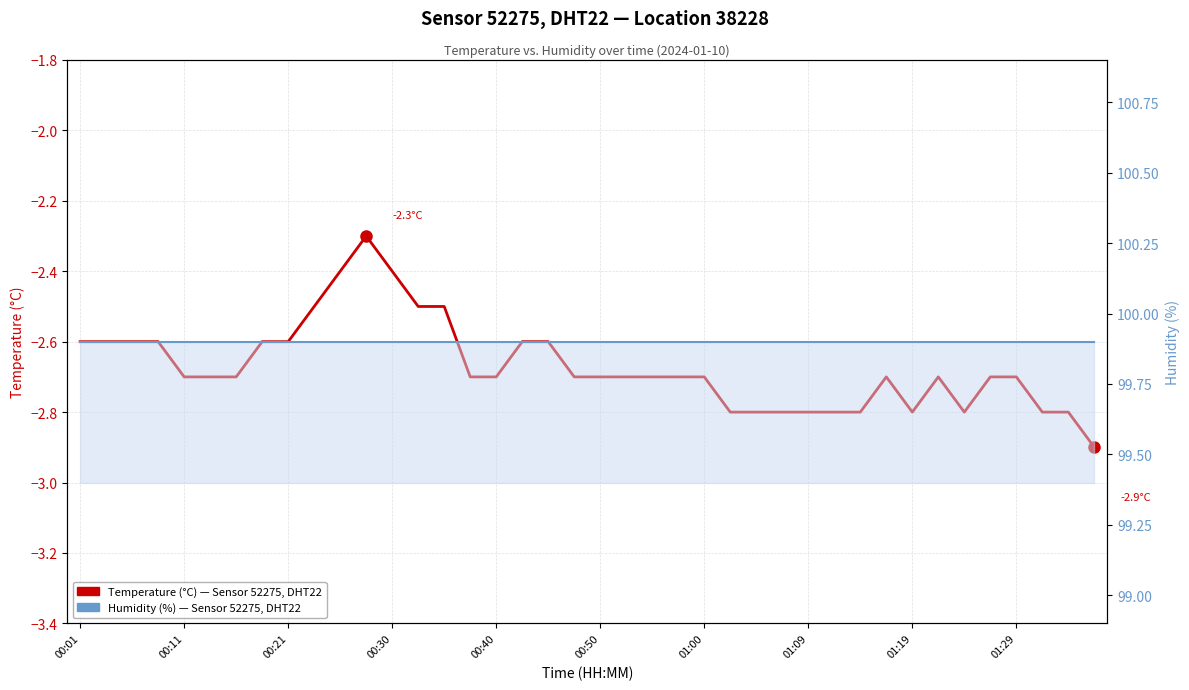

Rank the series at 01:00 from lowest to highest value.

Temperature (°C) — Sensor 52275, Humidity (%) — Sensor 52275